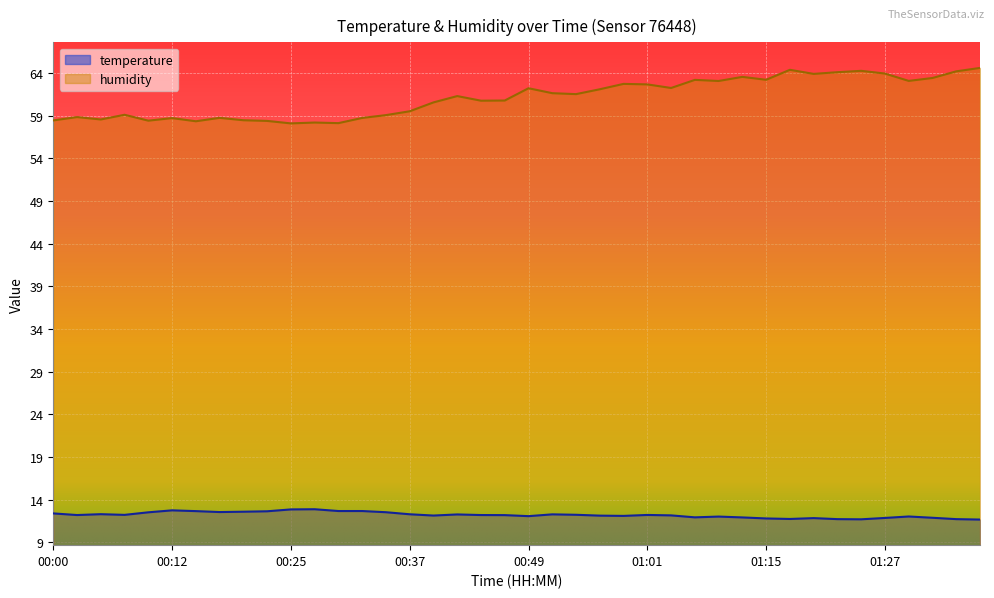

What position from the left is 00:07?

4